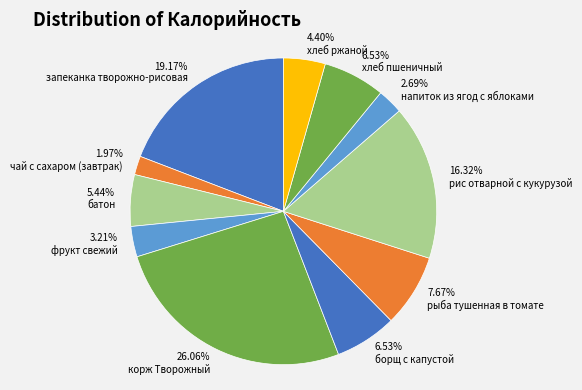

Rank the categories by value from lowest to highest.

чай с сахаром (завтрак), напиток из ягод с яблоками, фрукт свежий, хлеб ржаной, батон, борщ с капустой, хлеб пшеничный, рыба тушенная в томате, рис отварной с кукурузой, запеканка творожно-рисовая, корж Творожный